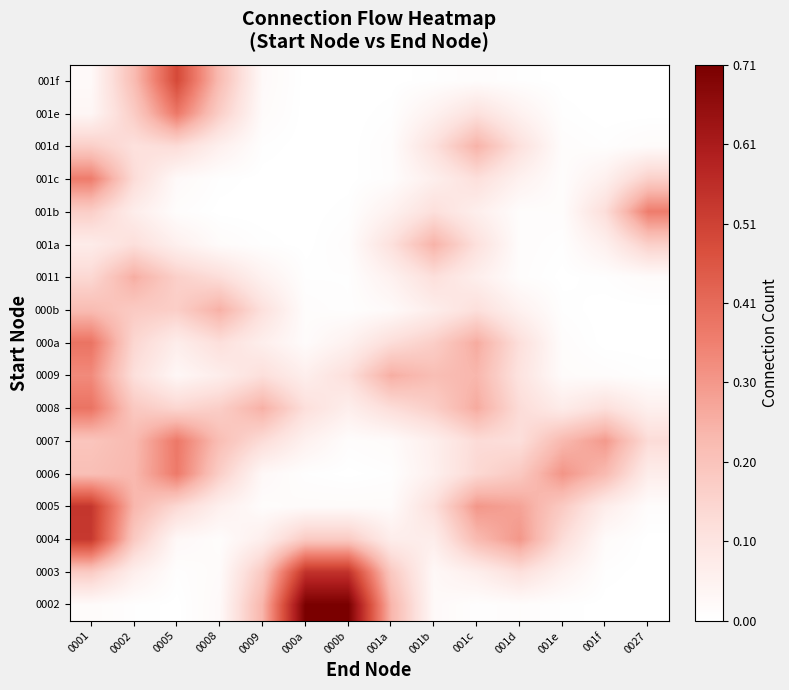

At 000a, list the series in order from largest to smallest.

0002, 0003, 0004, 0008, 0009, 0007, 0005, 000a, 000b, 0006, 0011, 001a, 001f, 001e, 001d, 001b, 001c